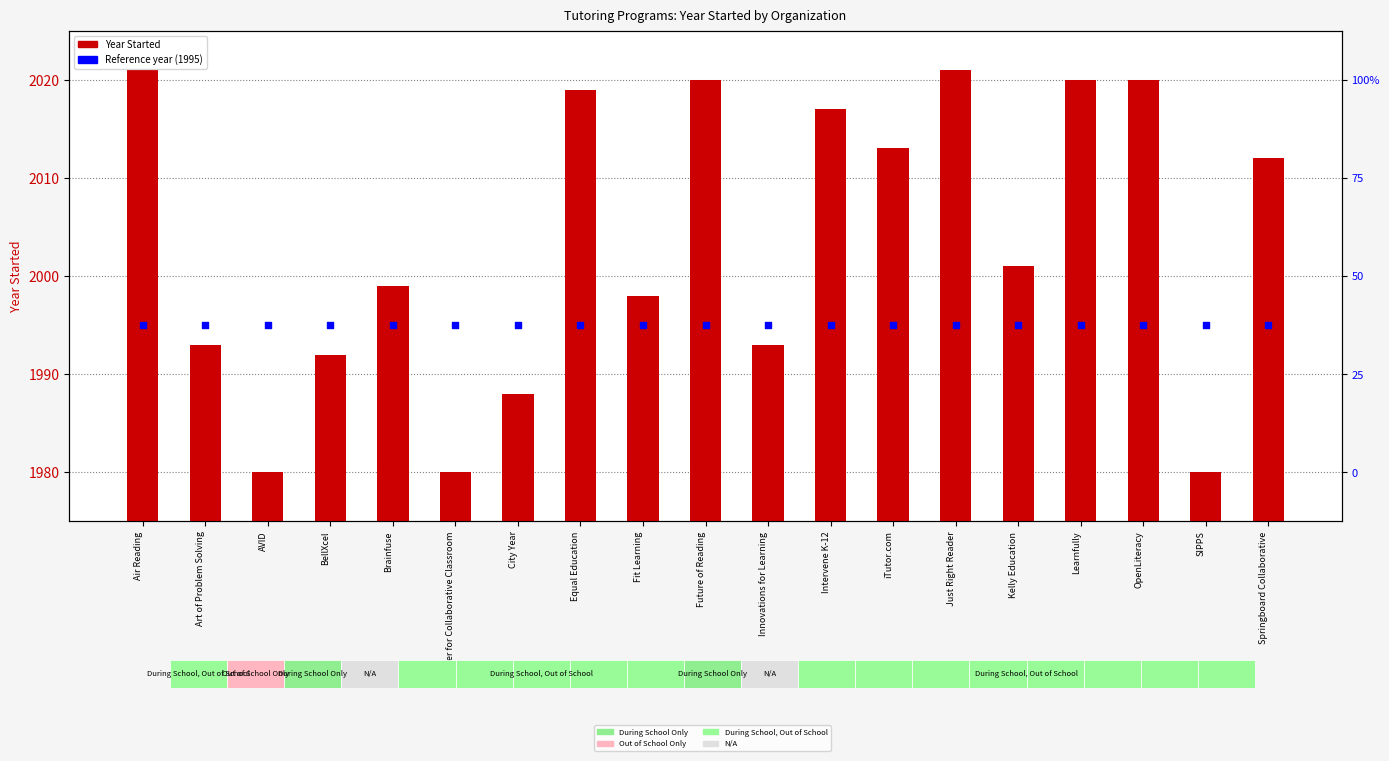

What are all the series names shown in the legend?

Year Started, Reference year (1995)